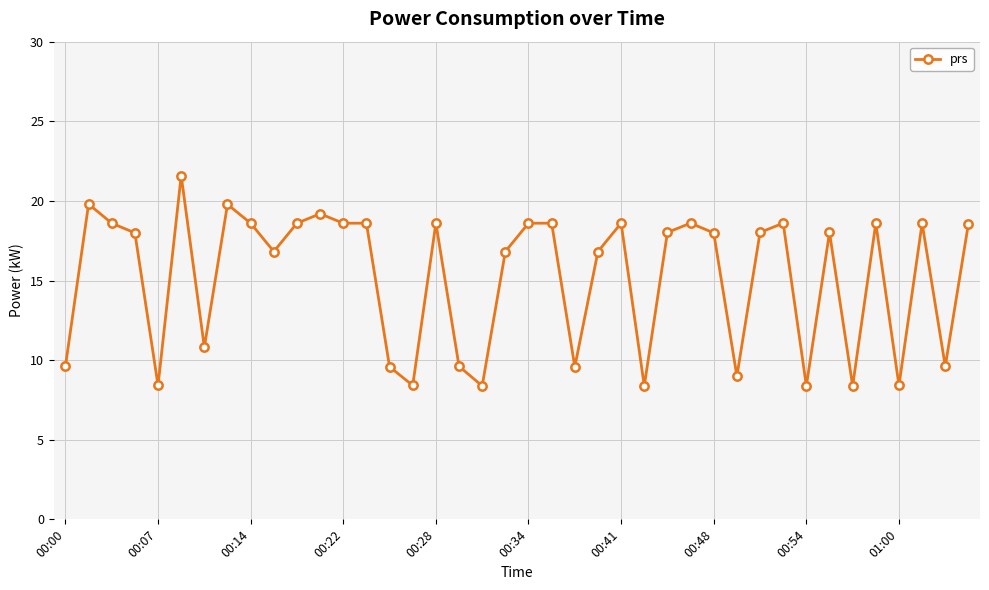

True or false: the data has more than 2 interior local peaks.

True